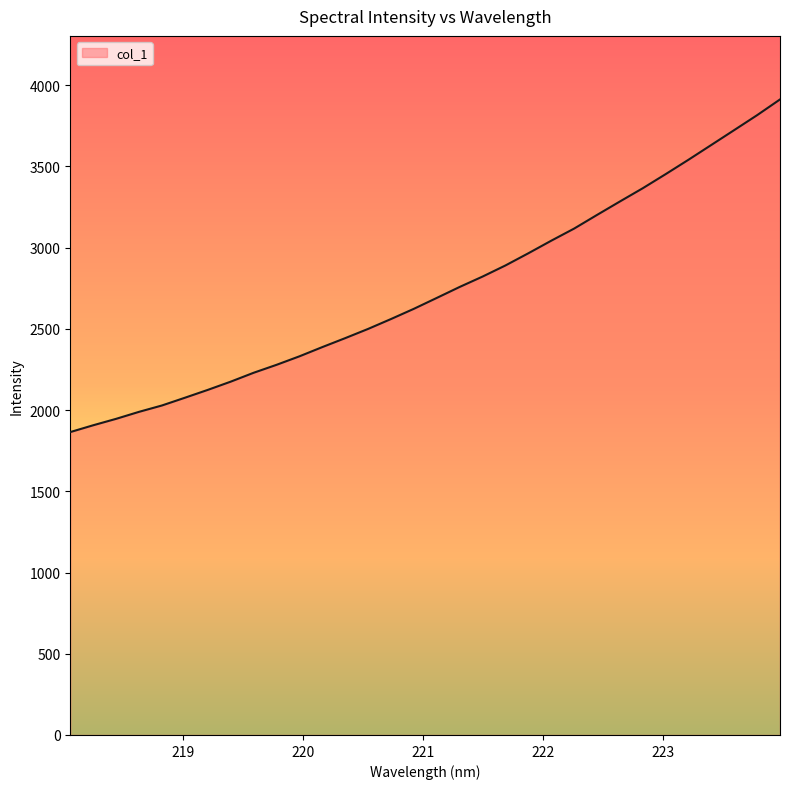

What is the smallest value displayed?

1864.6